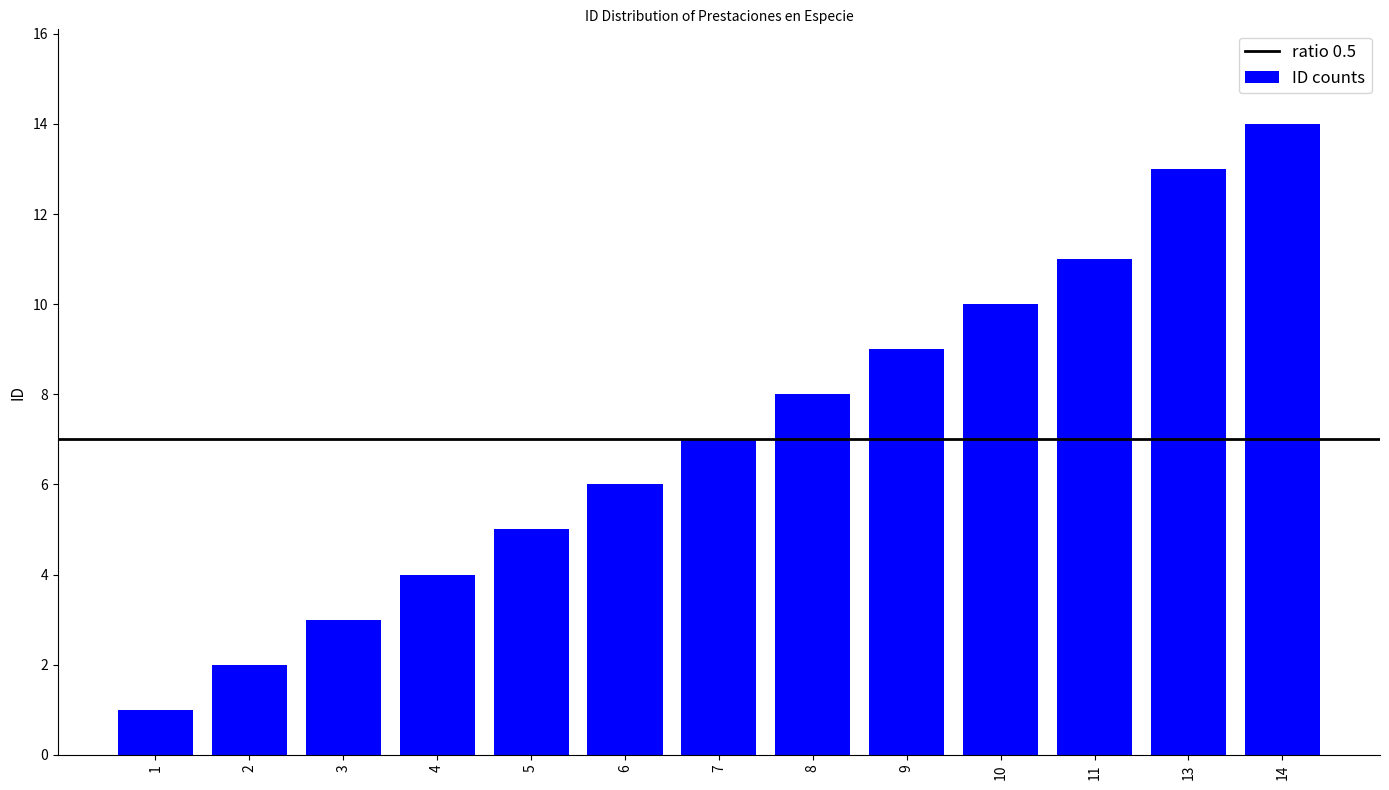

What is the change in value from 6 to 7?

+1